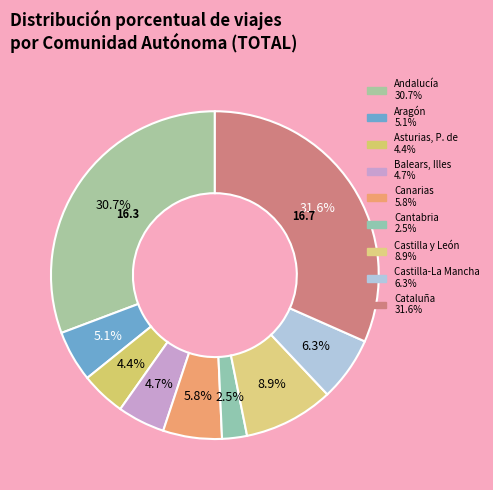

The Aragón slice represents 5% of the pie. True or false?

True